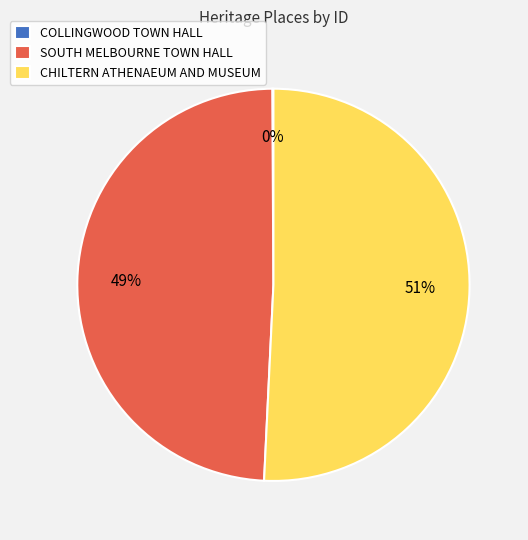

The CHILTERN ATHENAEUM AND MUSEUM slice represents 37% of the pie. True or false?

False